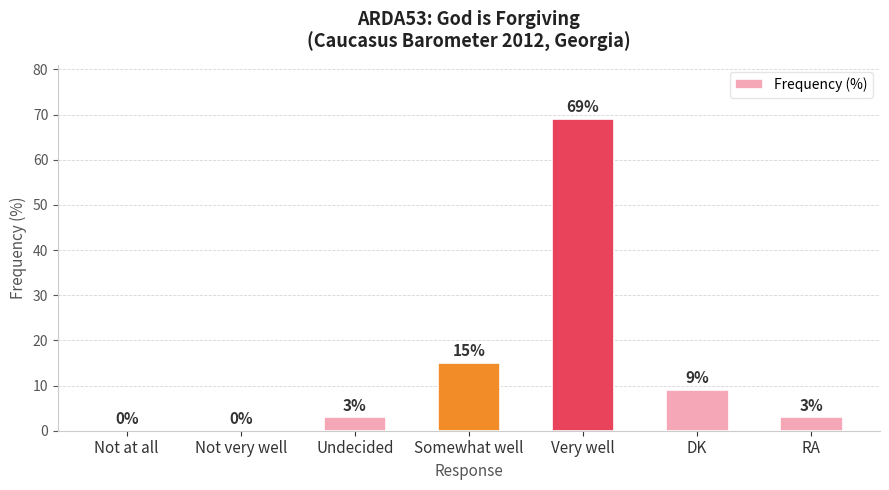

The chart shows a value of 0 at Not at all. True or false?

True